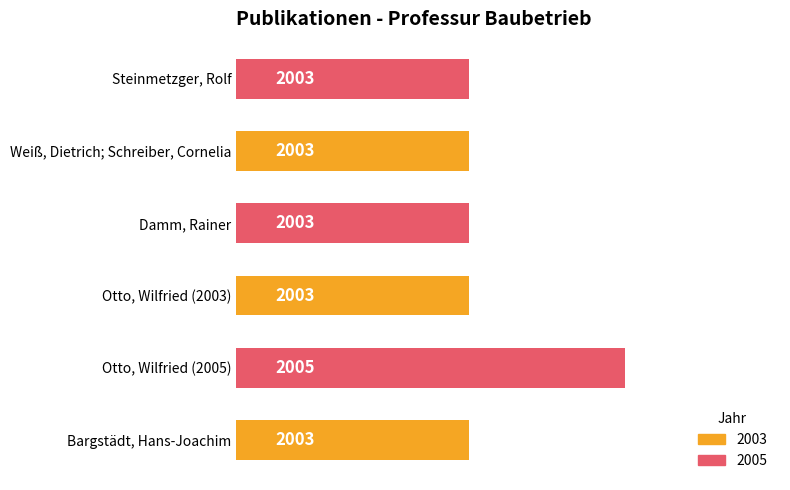

The chart shows a value of 782 at Otto, Wilfried (2003). True or false?

False